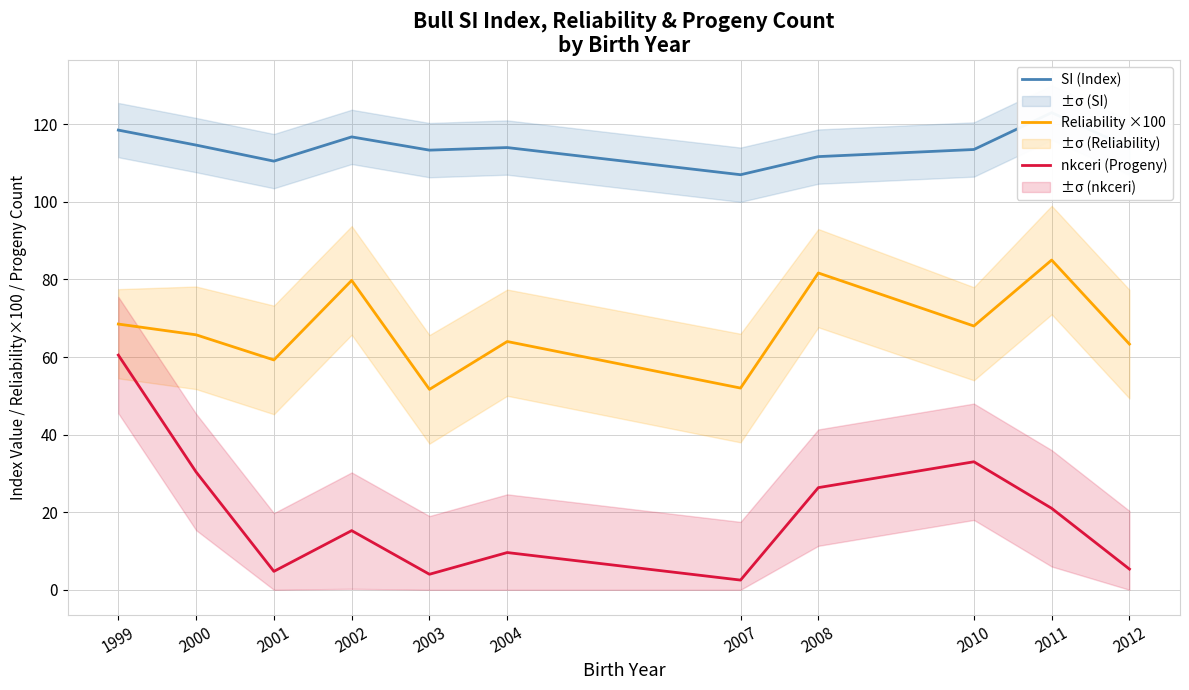

Reading left to right, list all the values displayed in this chart.

SI (Index): 1999=118.5	2000=114.6	2001=110.5	2002=116.8	2003=113.3	2004=114.0	2007=107.0	2008=111.7	2010=113.5	2011=123.0	2012=114.0
Reliability ×100: 1999=68.5	2000=65.7	2001=59.2	2002=79.7	2003=51.7	2004=64.0	2007=52.0	2008=81.7	2010=68.0	2011=85.0	2012=63.3
nkceri (Progeny): 1999=60.5	2000=30.4	2001=4.8	2002=15.2	2003=4.0	2004=9.6	2007=2.5	2008=26.3	2010=33.0	2011=21.0	2012=5.3